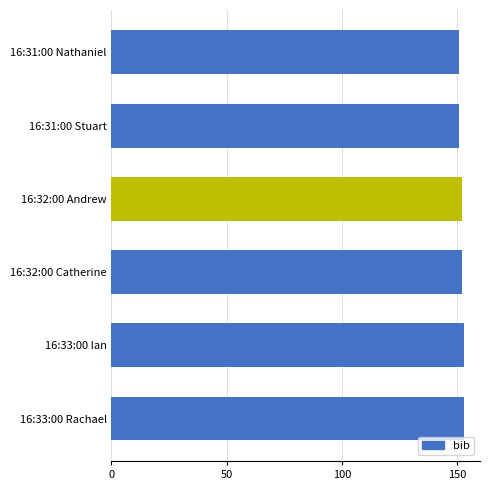

What is the sum of the values at 16:31:00 Stuart and 16:33:00 Rachael?

304